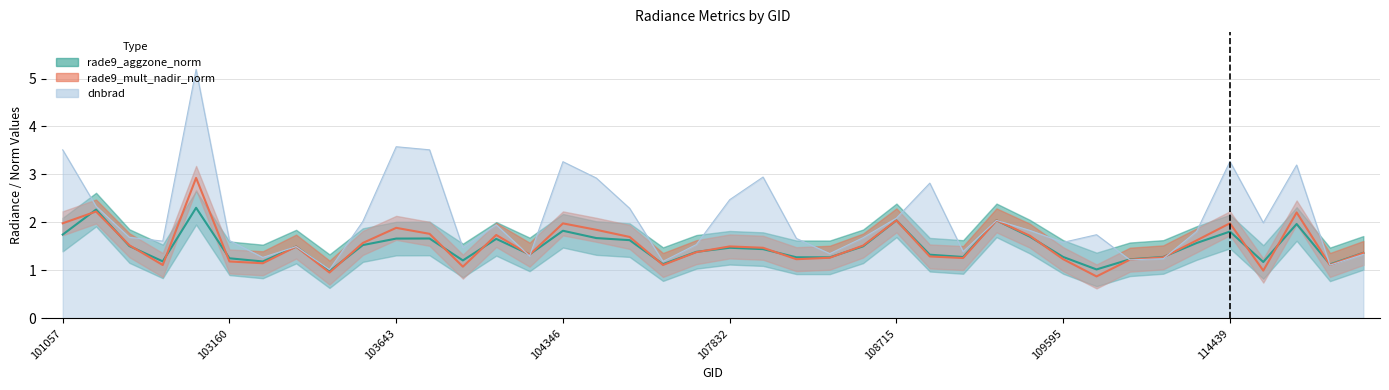

Where is dnbrad nearest to the value 3?

108005